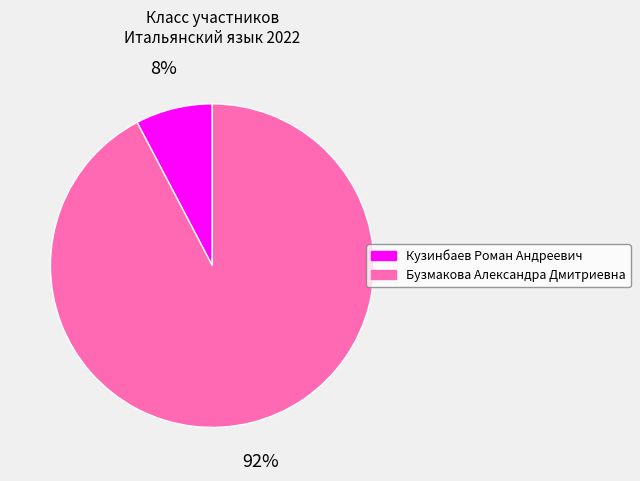

Between Бузмакова Александра Дмитриевна and Кузинбаев Роман Андреевич, which is larger?

Бузмакова Александра Дмитриевна